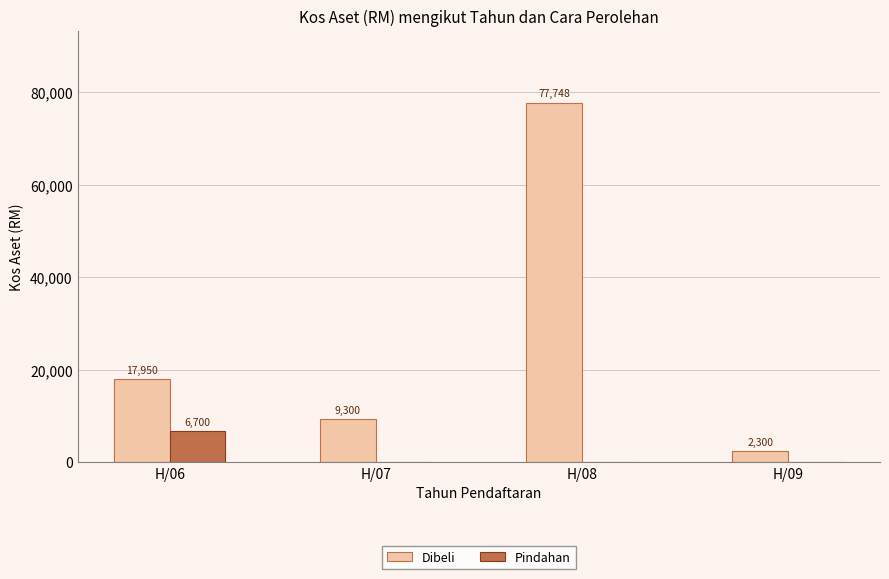

Which series changed the most between H/07 and H/09?

Dibeli